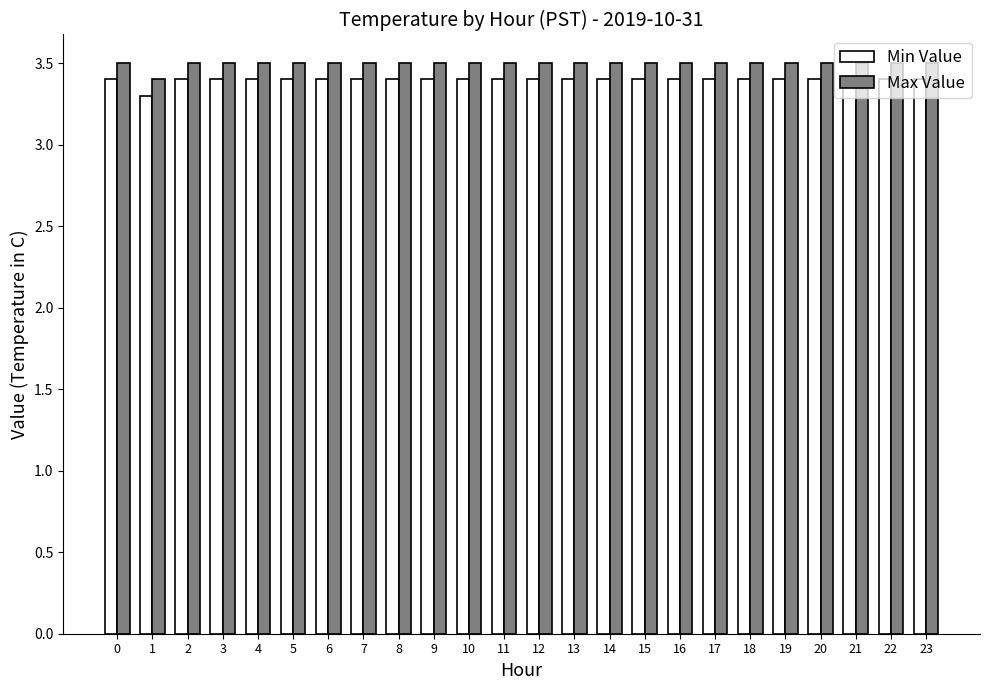

Reading left to right, list all the values displayed in this chart.

Min Value: 3.4	3.3	3.4	3.4	3.4	3.4	3.4	3.4	3.4	3.4	3.4	3.4	3.4	3.4	3.4	3.4	3.4	3.4	3.4	3.4	3.4	3.4	3.4	3.4
Max Value: 3.5	3.4	3.5	3.5	3.5	3.5	3.5	3.5	3.5	3.5	3.5	3.5	3.5	3.5	3.5	3.5	3.5	3.5	3.5	3.5	3.5	3.5	3.5	3.5